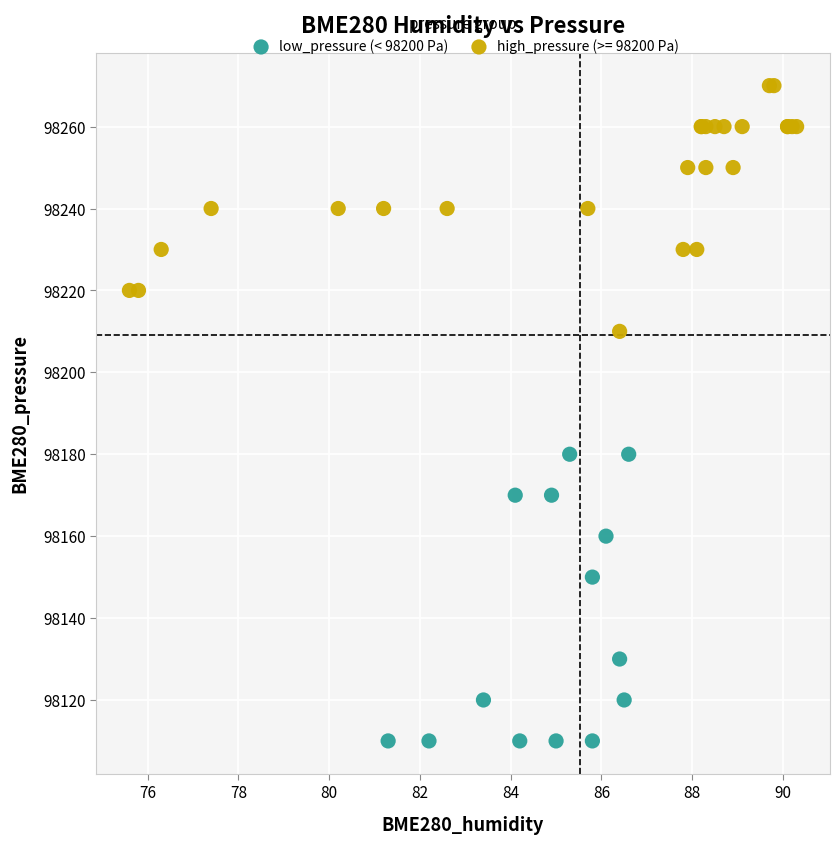

Which series has the widest spread of Y values?

low_pressure (< 98200 Pa)